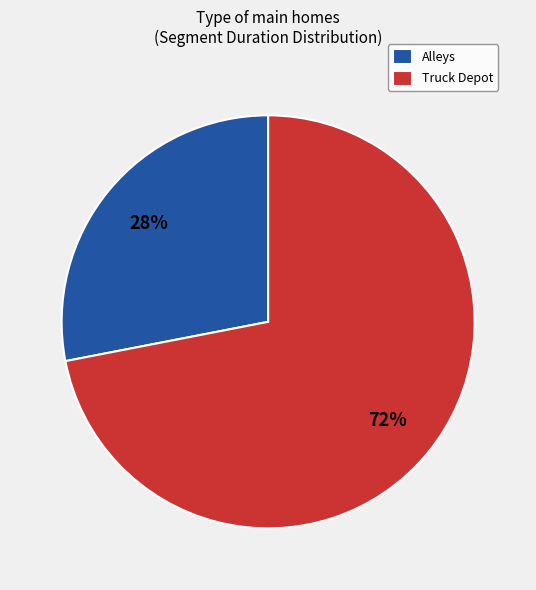

What is the smallest slice in the pie chart?

Alleys